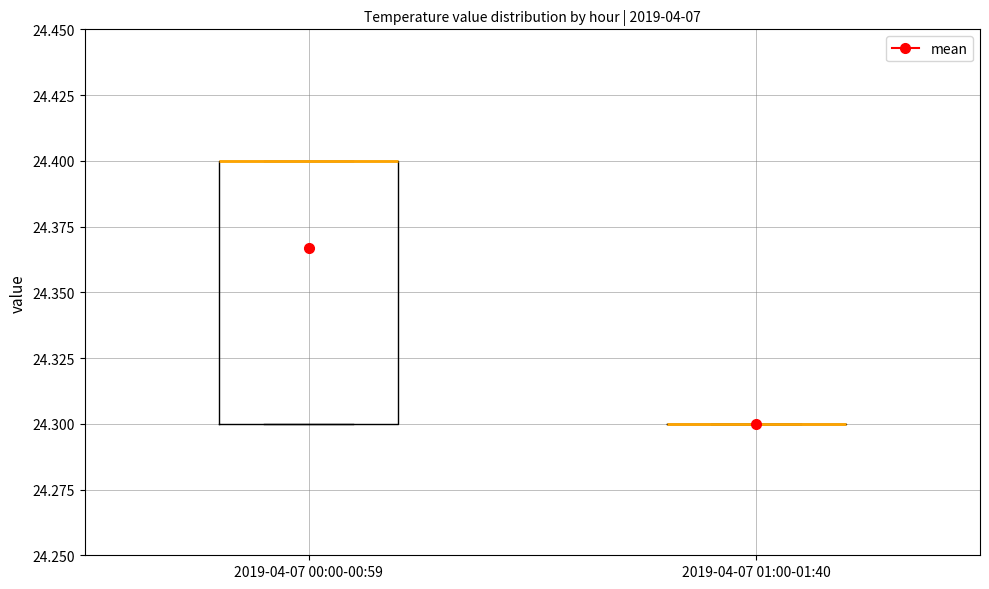

Reading left to right, read every box against the y-axis: the position of its median line, the range the box covers, and the ends of its whiskers. The values are not printed on the chart, so give them approximately, as read against the axis.

2019-04-07 00:00-00:59: median 24.4 (drawn on the box's upper edge), box 24.3 to 24.4, whiskers 24.3 to 24.4
2019-04-07 01:00-01:40: box collapsed to a line at 24.3, whiskers 24.3 to 24.3